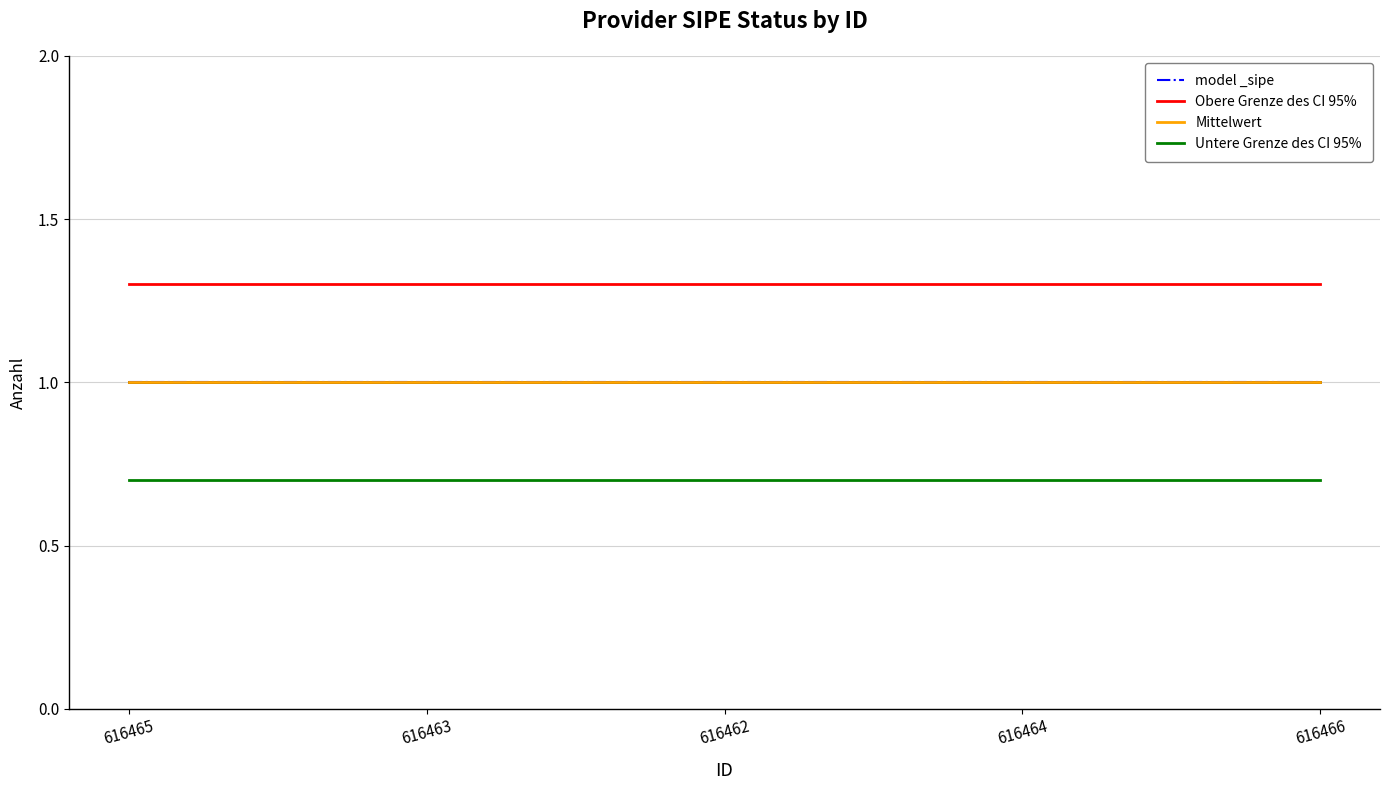

Reading left to right, list all the values displayed in this chart.

model _sipe: 1.0	1.0	1.0	1.0	1.0
Obere Grenze des CI 95%: 1.3	1.3	1.3	1.3	1.3
Mittelwert: 1.0	1.0	1.0	1.0	1.0
Untere Grenze des CI 95%: 0.7	0.7	0.7	0.7	0.7